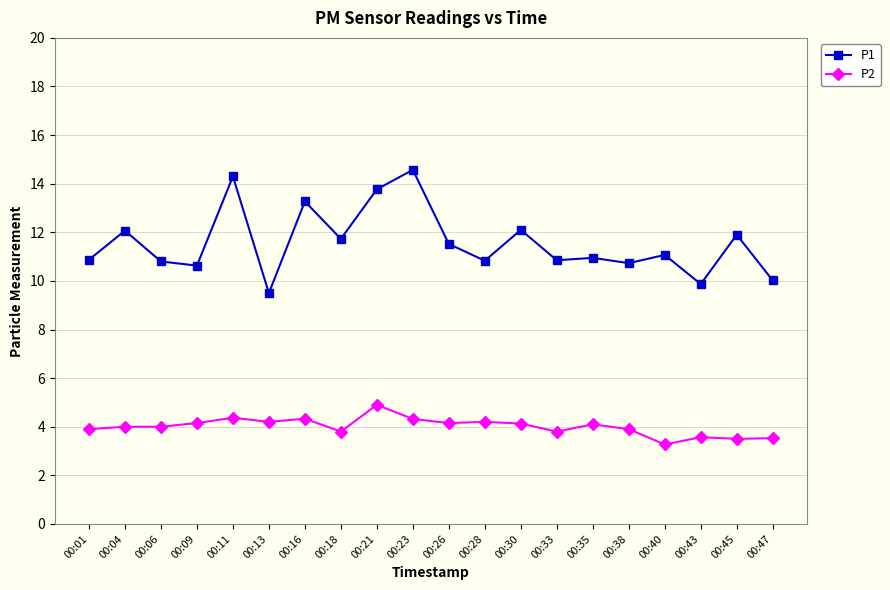

What is the sum of the P1 values at 00:11 and 00:40?

25.4